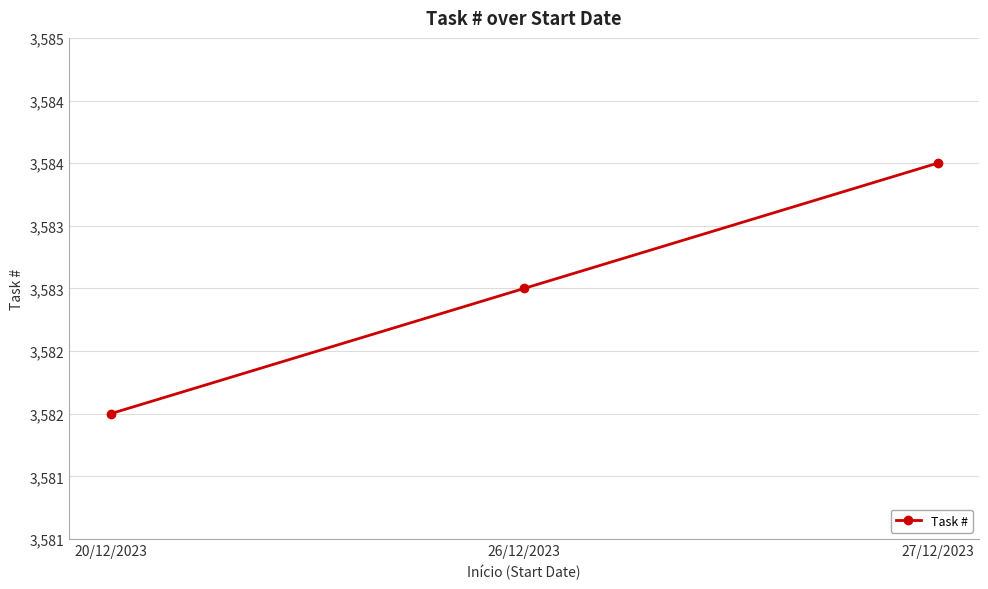

What is the ratio of the value at 20/12/2023 to the value at 26/12/2023?

1.0